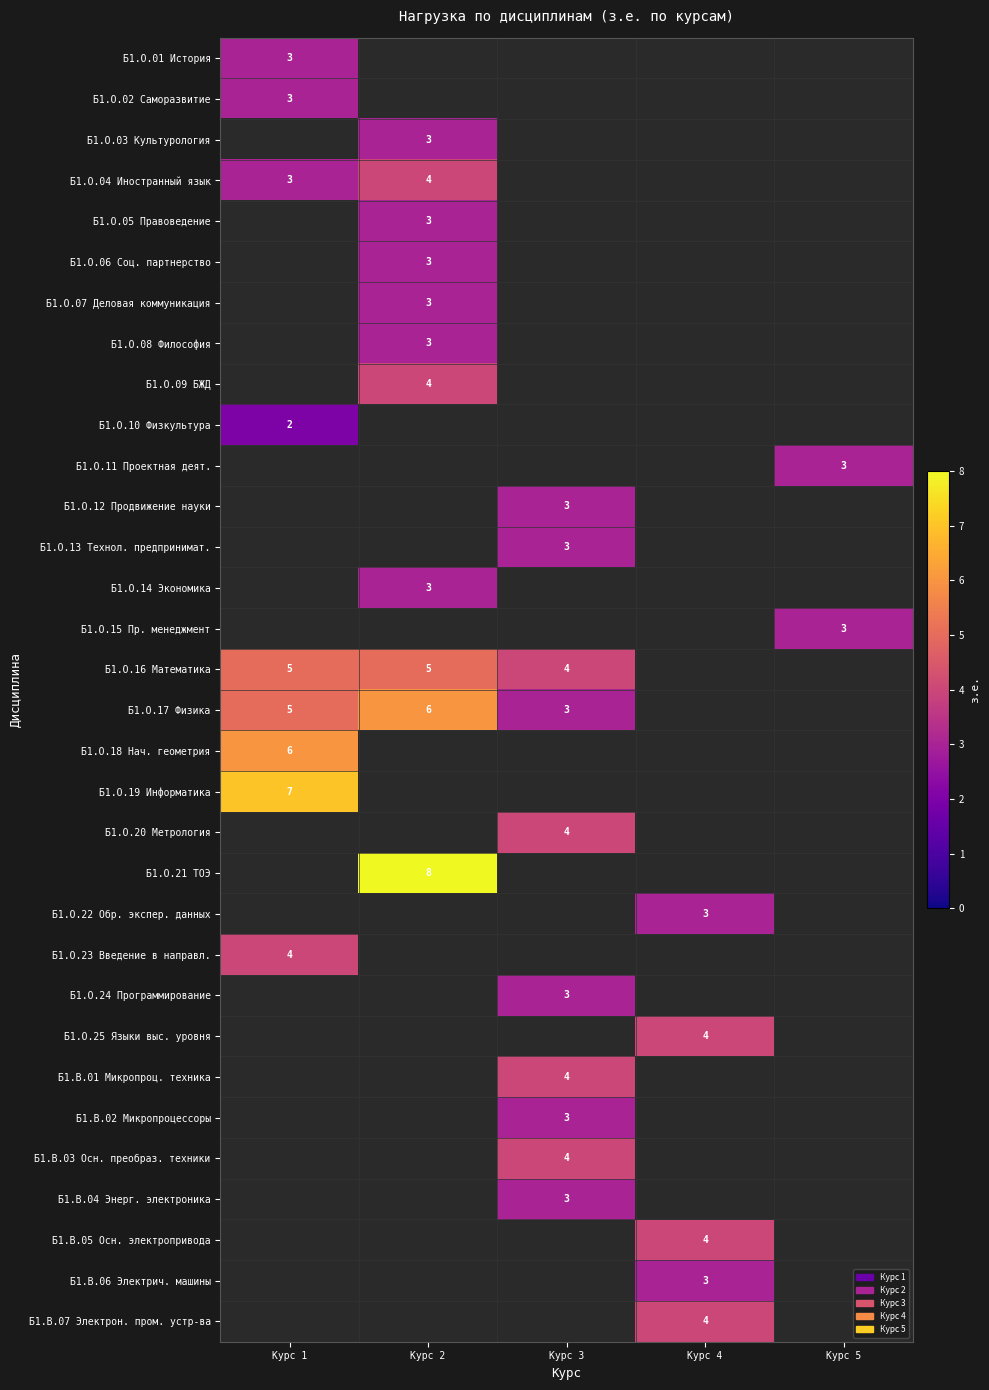

What is the spread (max minus min) of values at Курс 1?

5.0